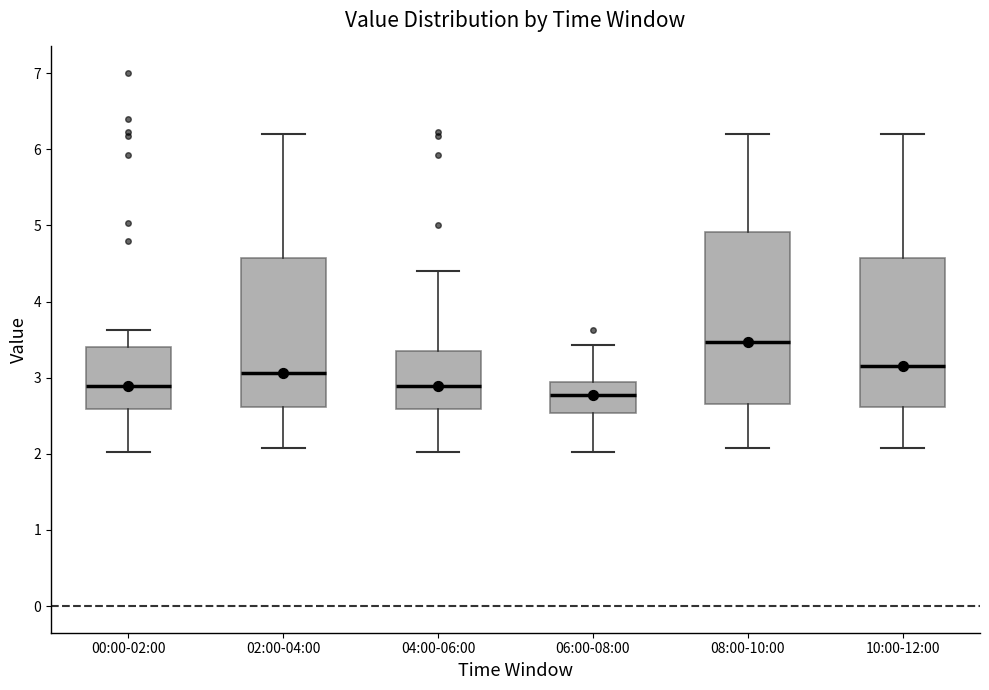

Reading left to right, transcribe this box plot: for each box, give where its median line is, the range the box spans, and where its two whiskers end, as read against the y-axis. The values are not printed on the chart, so give them approximately, as read against the axis.

00:00-02:00: median 2.9, box 2.6 to 3.4, whiskers 2.0 to 3.6
02:00-04:00: median 3.1, box 2.6 to 4.6, whiskers 2.1 to 6.2
04:00-06:00: median 2.9, box 2.6 to 3.3, whiskers 2.0 to 4.4
06:00-08:00: median 2.8, box 2.5 to 2.9, whiskers 2.0 to 3.4
08:00-10:00: median 3.5, box 2.7 to 4.9, whiskers 2.1 to 6.2
10:00-12:00: median 3.2, box 2.6 to 4.6, whiskers 2.1 to 6.2